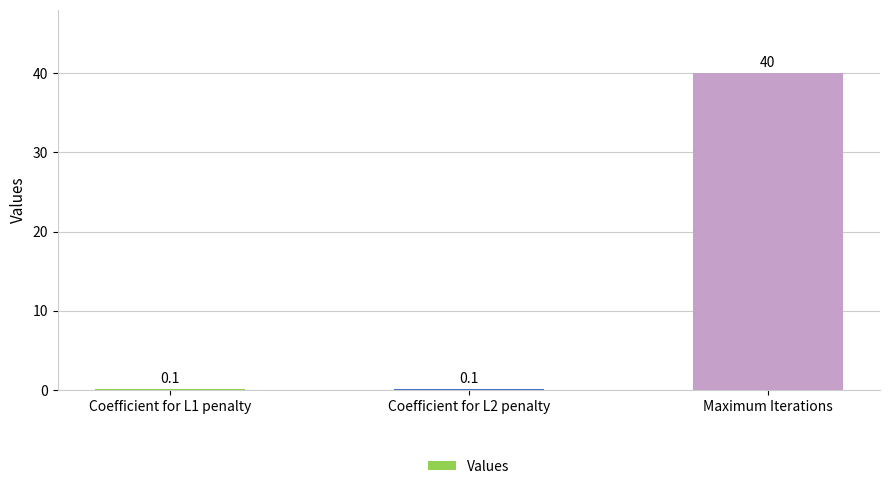

Reading right to left, transcribe all the data shown in this chart.

Maximum Iterations=40.0	Coefficient for L2 penalty=0.1	Coefficient for L1 penalty=0.1